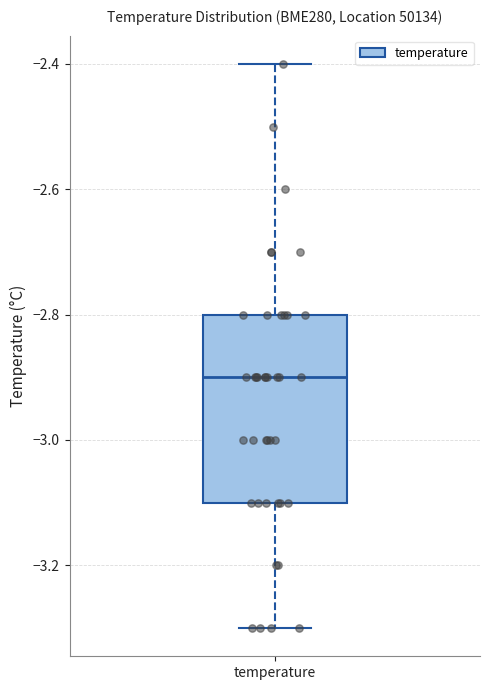

Read this box plot against the y-axis: the position of the median line, the range covered by the box, and the ends of both whiskers. The values are not printed on the chart, so give them approximately, as read against the axis.

median -2.9, box -3.1 to -2.8, whiskers -3.3 to -2.4